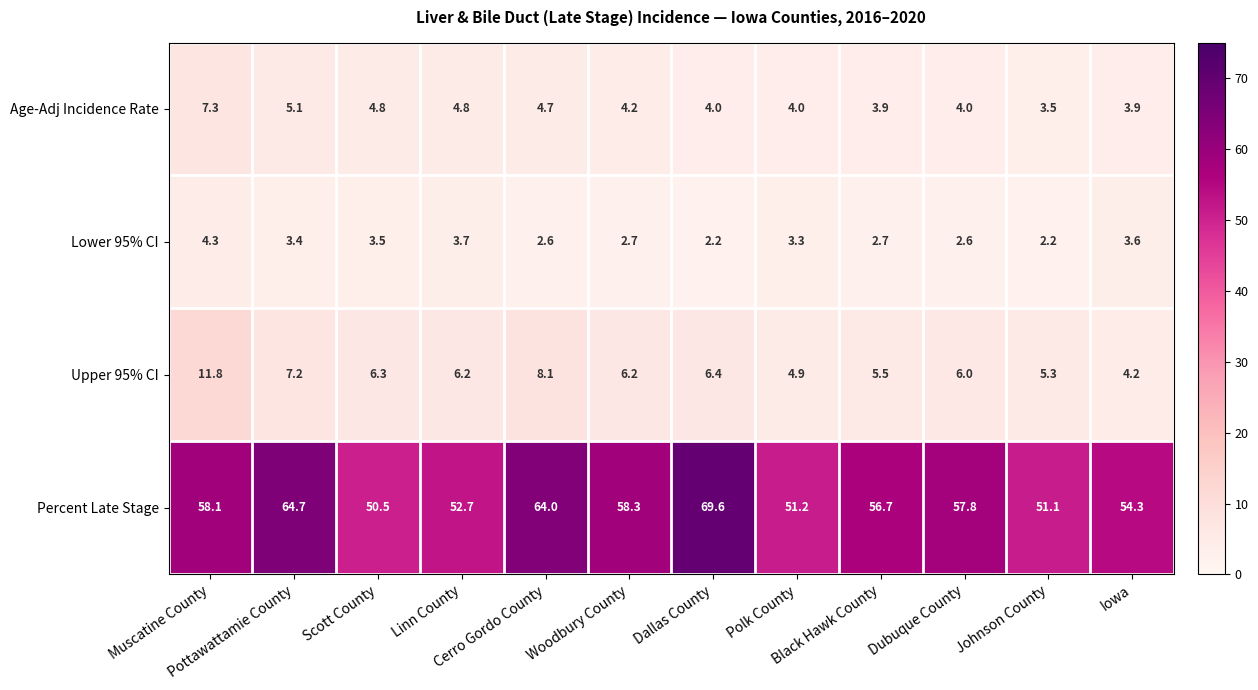

Which series has the largest total across all categories?

Percent Late Stage